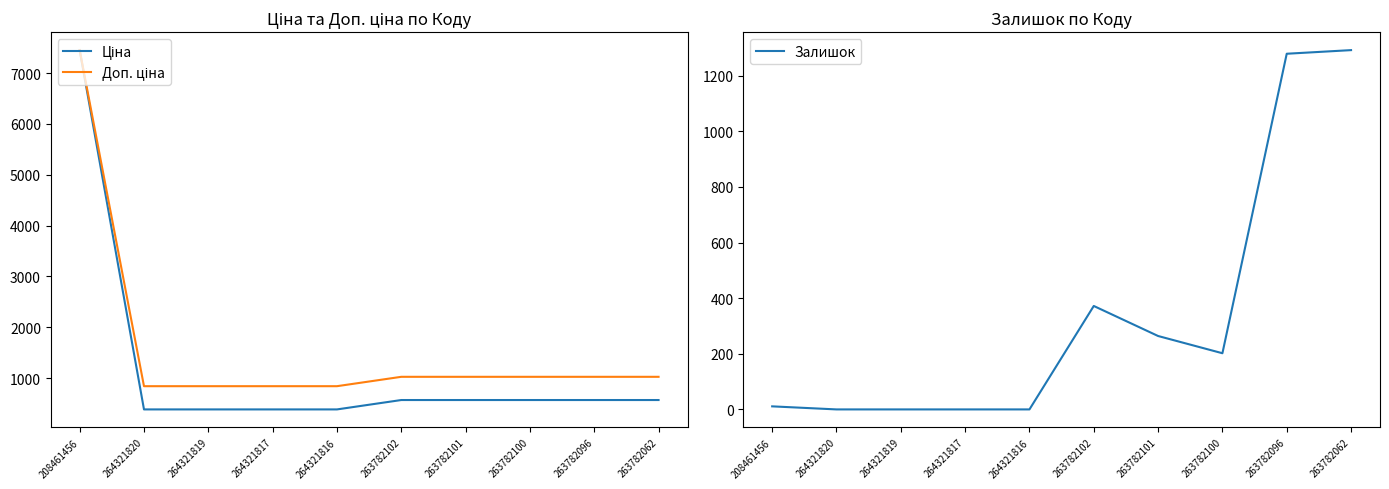

What is the spread (max minus min) of values at 264321816?

840.0